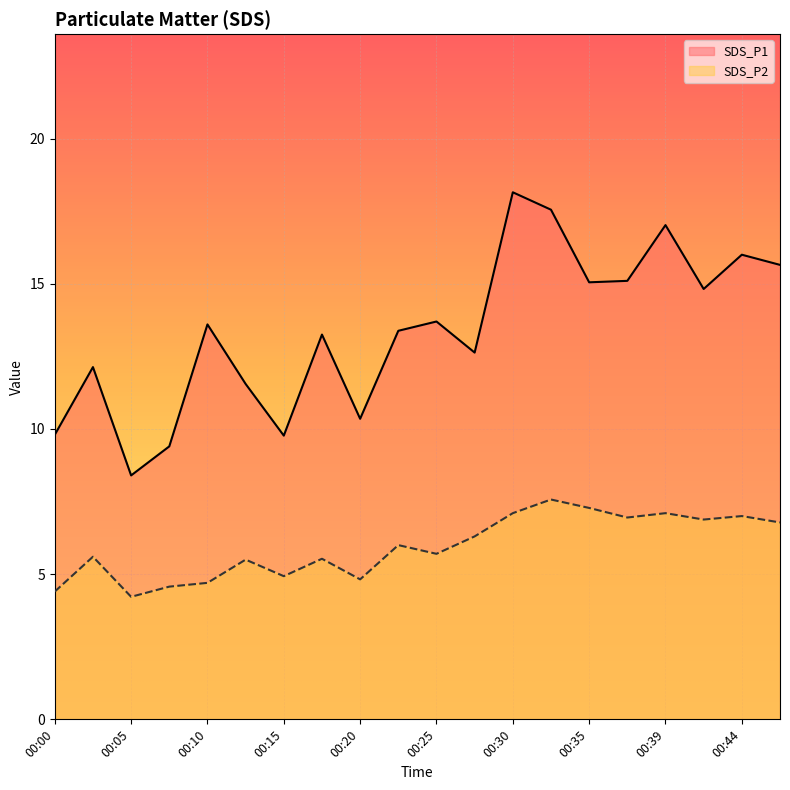

Where is the first local maximum for SDS_P2?

00:02